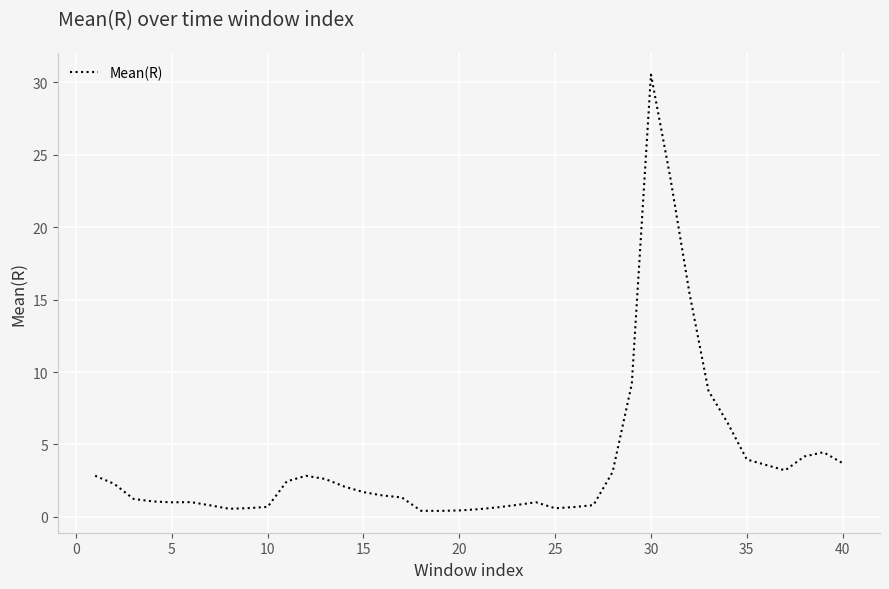

What is the maximum value shown in the chart?

30.5